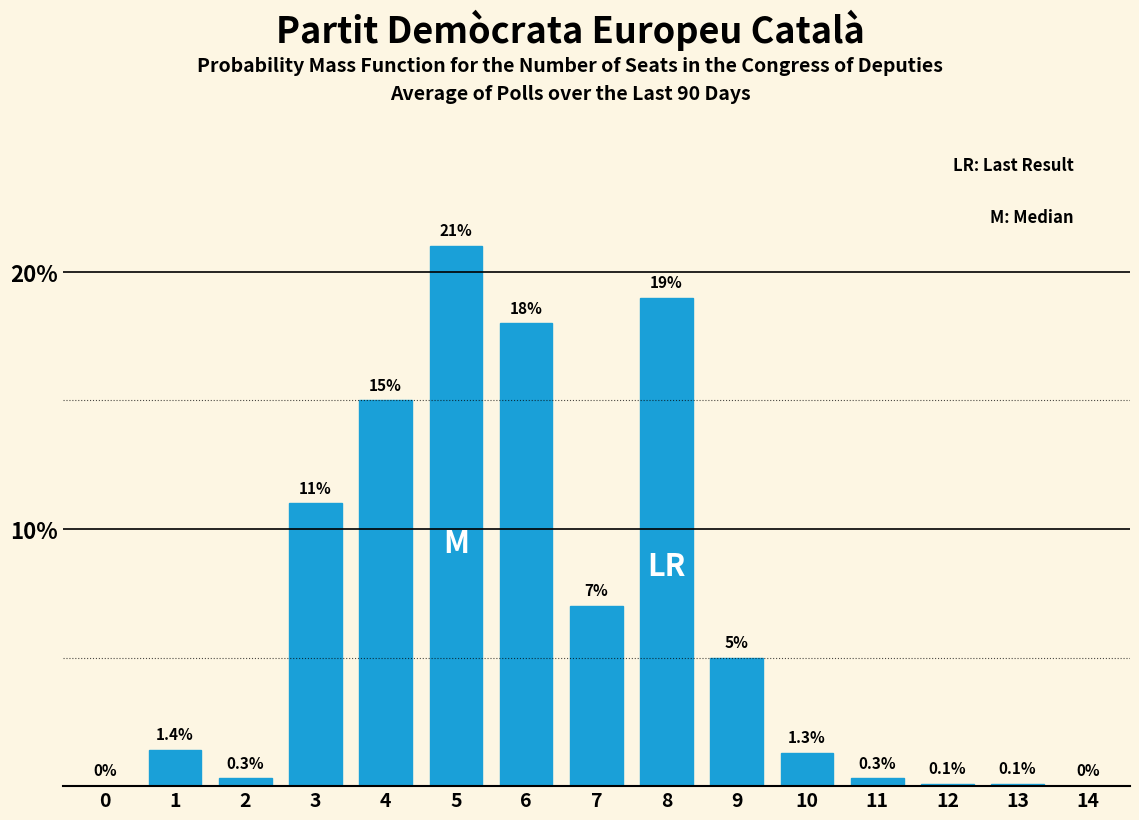

Reading left to right, transcribe all the data shown in this chart.

0=0.0	1=1.4	2=0.3	3=11.0	4=15.0	5=21.0	6=18.0	7=7.0	8=19.0	9=5.0	10=1.3	11=0.3	12=0.1	13=0.1	14=0.0